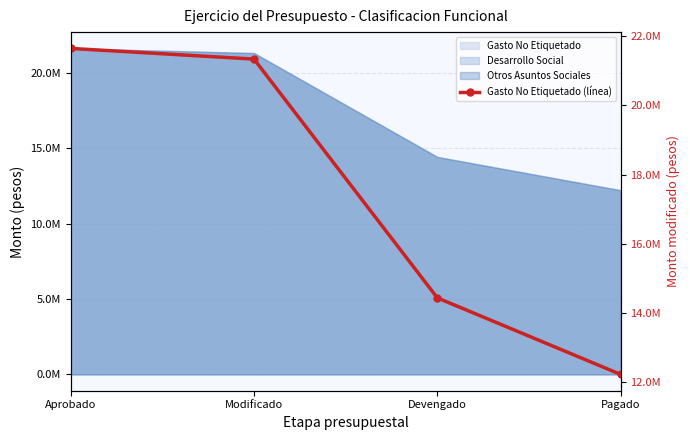

Is it true that the value at Modificado is 12961514.6?

False